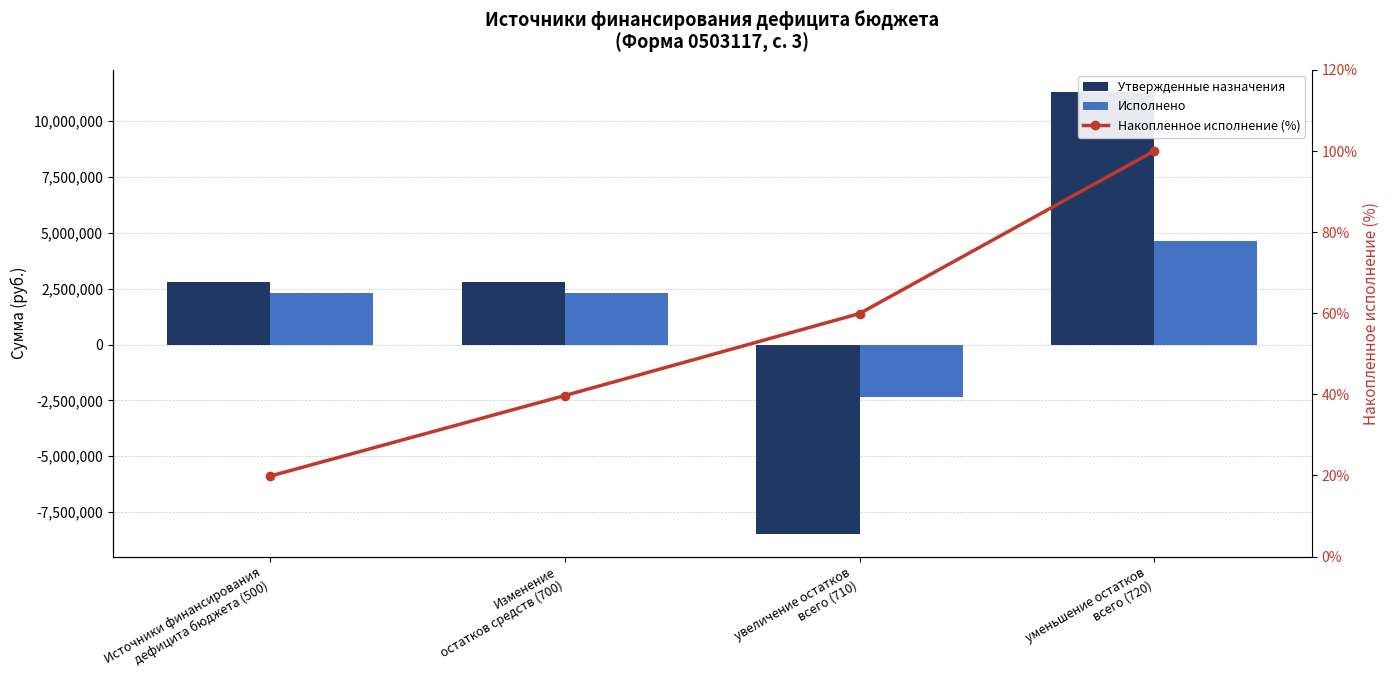

The Утвержденные назначения series shows 2797205.3 at Изменение
остатков средств (700). True or false?

True